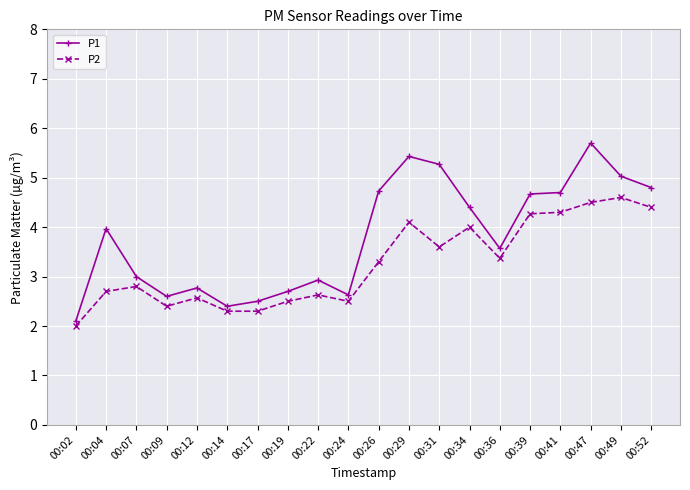

What is the lowest value of the P1 series?

2.1